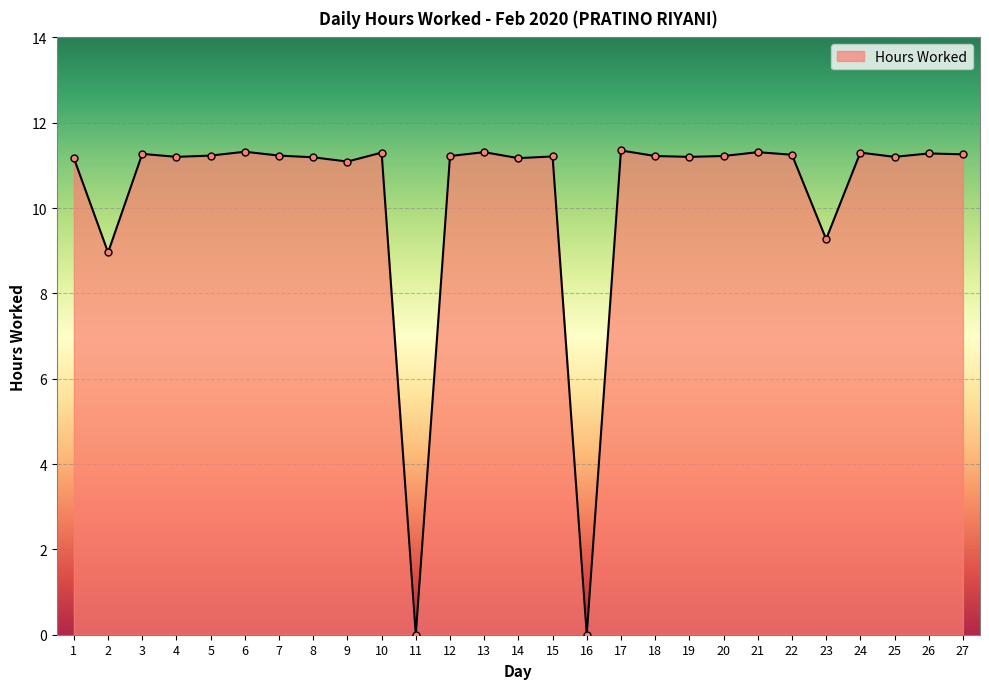

Where does the data first go above 11?

1